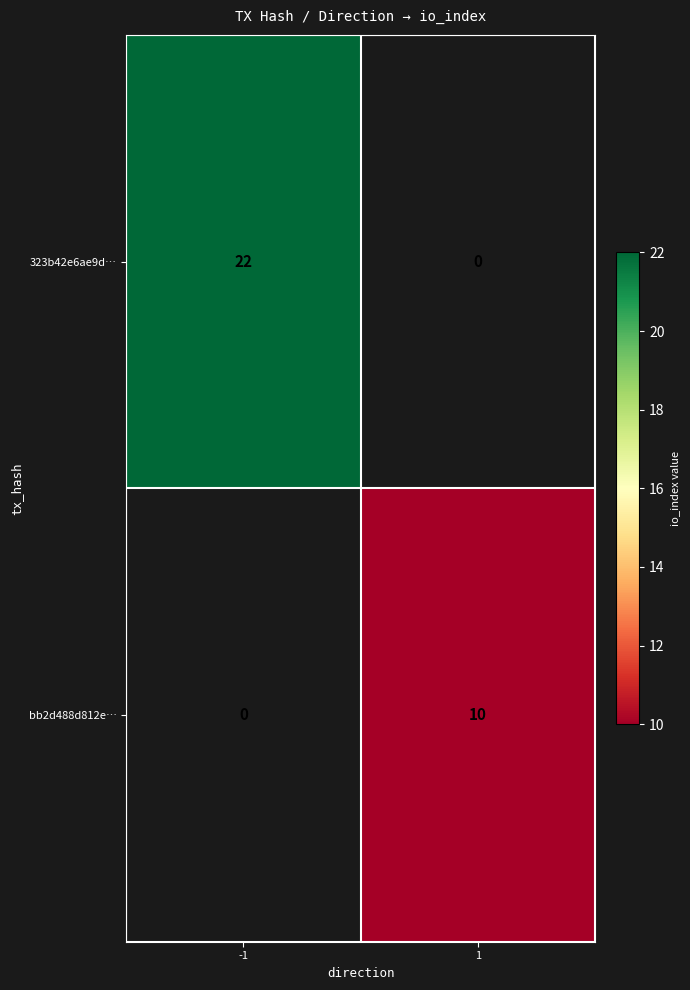

How many series are shown in this chart?

2